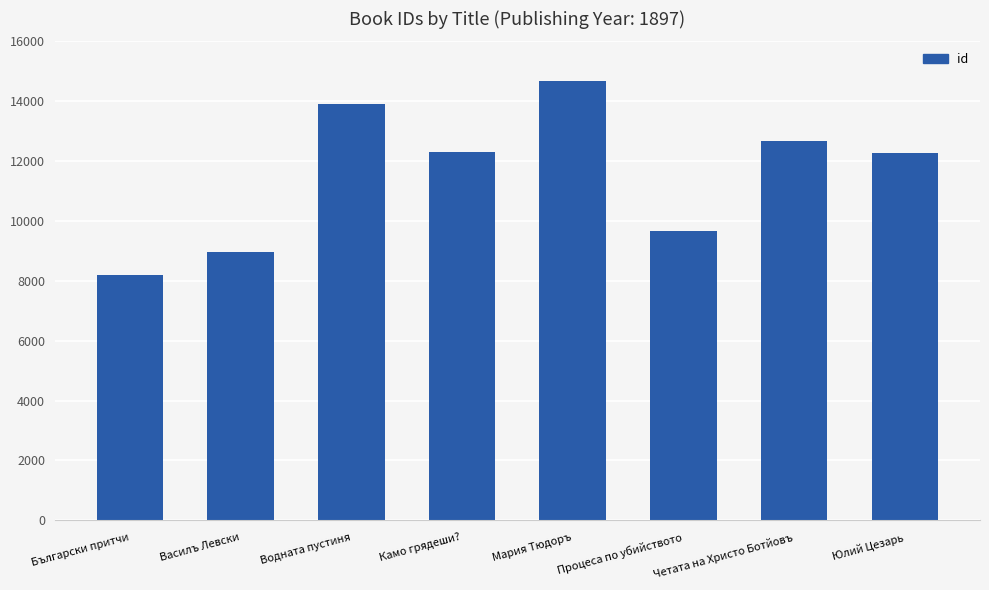

Approximately how many times larger is the value at Процеса по убийството compared to Василъ Левски?

1.1